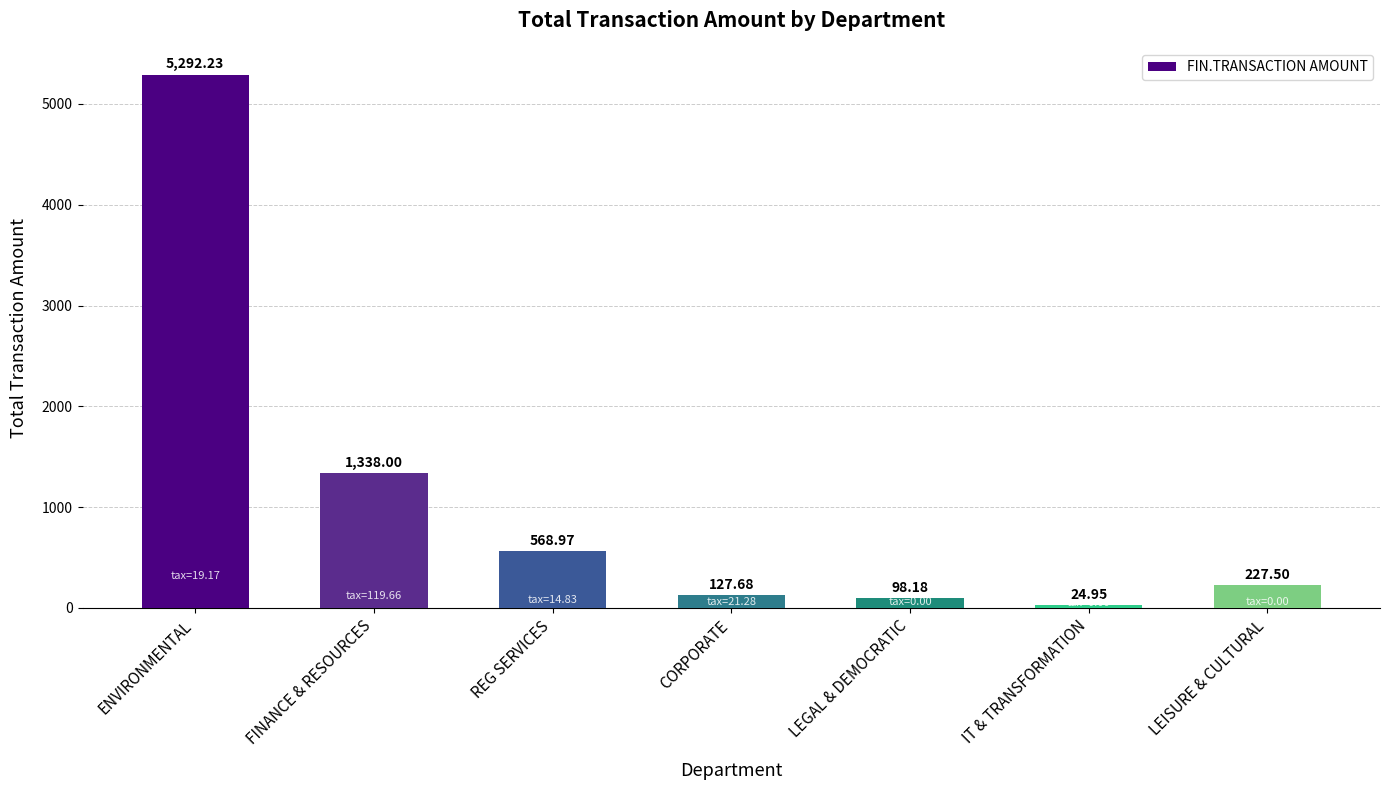

Approximately how many times larger is the value at LEISURE & CULTURAL compared to IT & TRANSFORMATION?

9.1